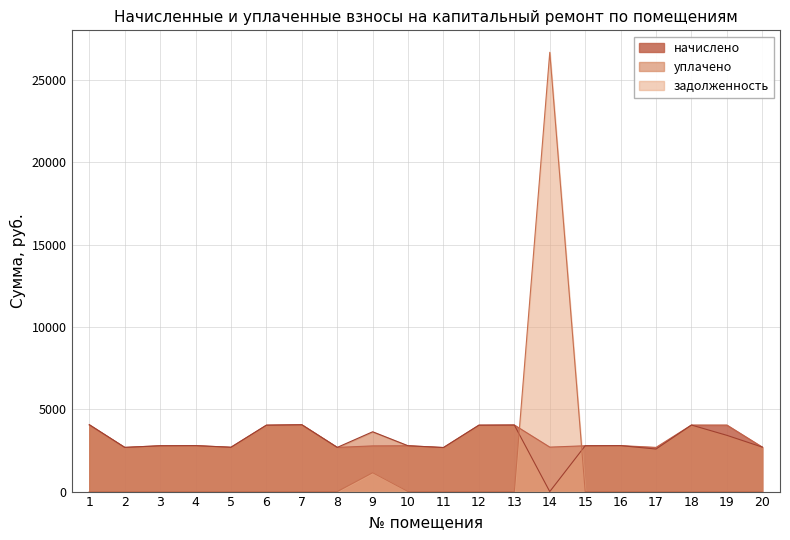

The начислено series shows 4040.6 at 19. True or false?

True